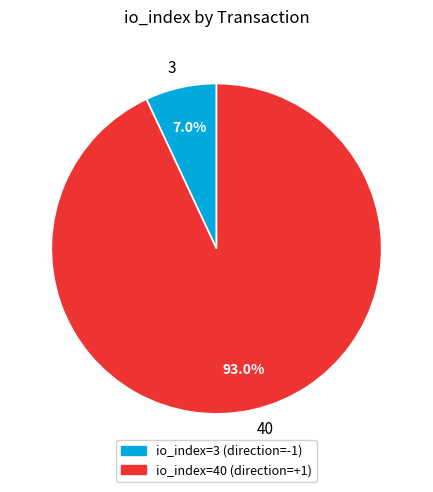

Rank the categories by value from highest to lowest.

40, 3